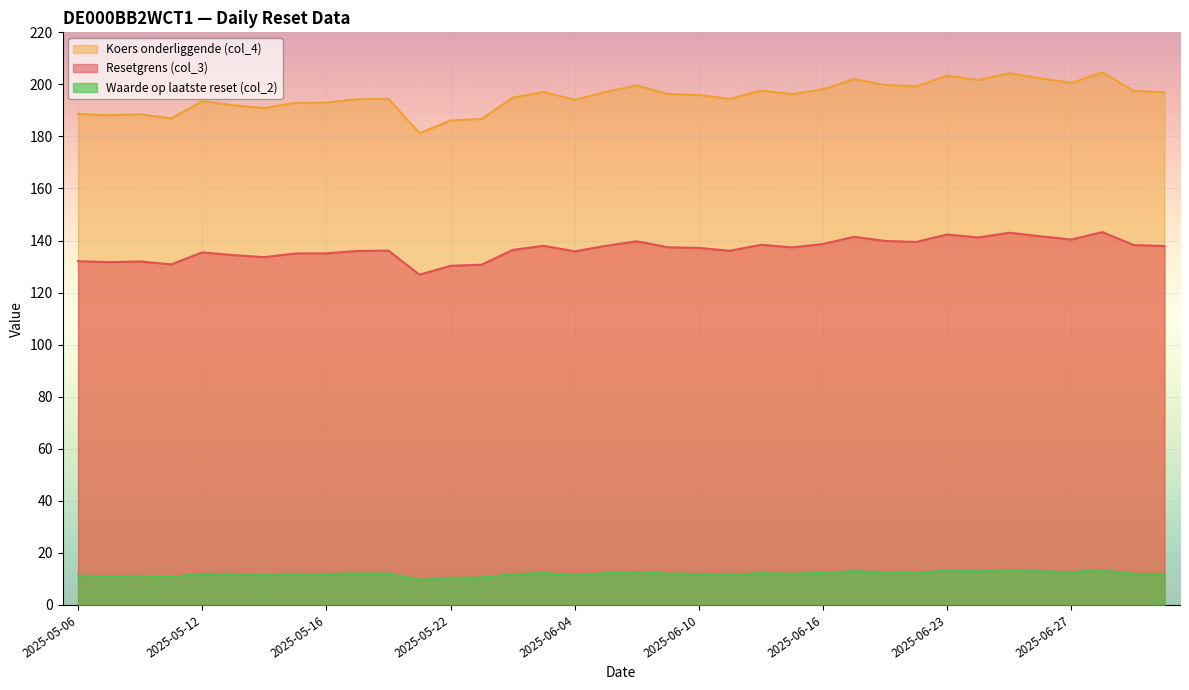

Rank the series at 2025-06-17 from lowest to highest value.

Waarde op laatste reset (col_2), Koers onderliggende (col_4), Resetgrens (col_3)